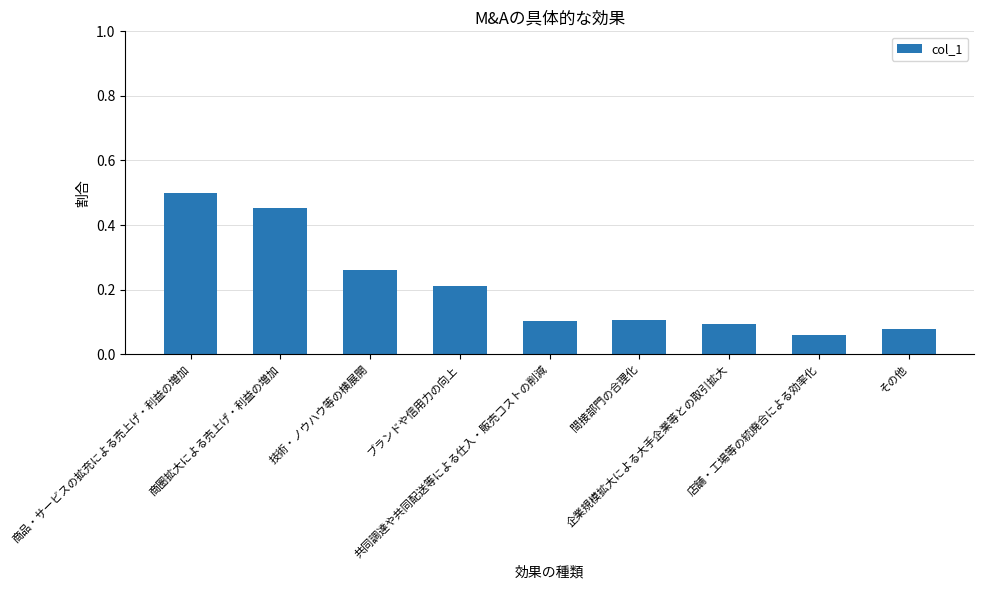

What position from the right is 技術・ノウハウ等の横展開?

7